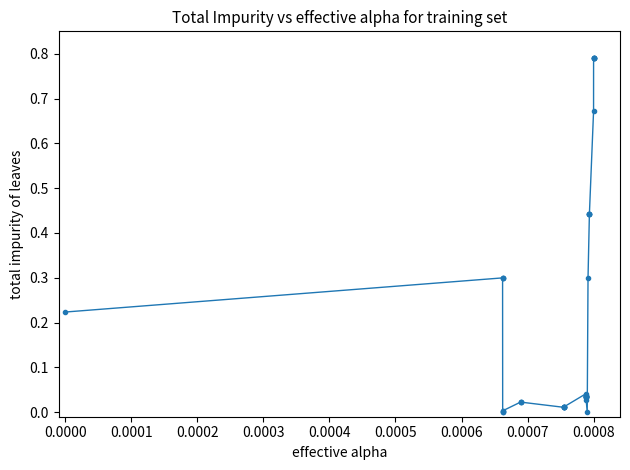

What is the value of the 2nd point from the left?

0.3